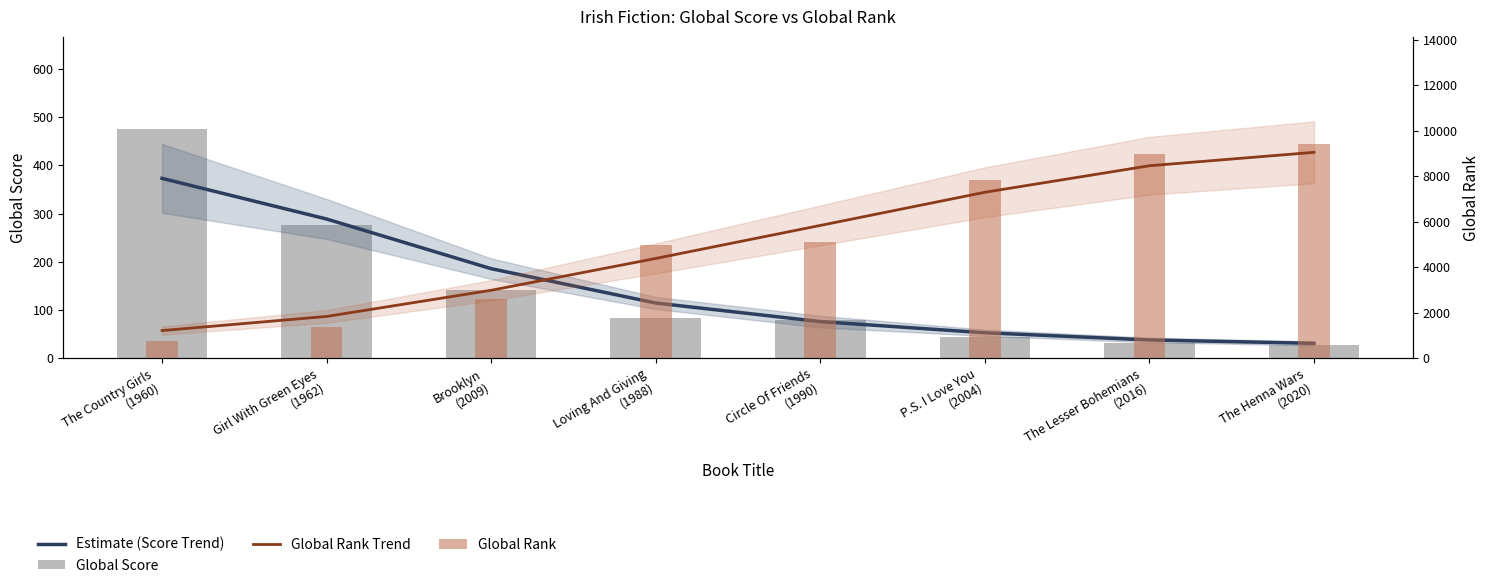

What are all the series names shown in the legend?

Estimate (Score Trend), Global Score, Global Rank Trend, Global Rank